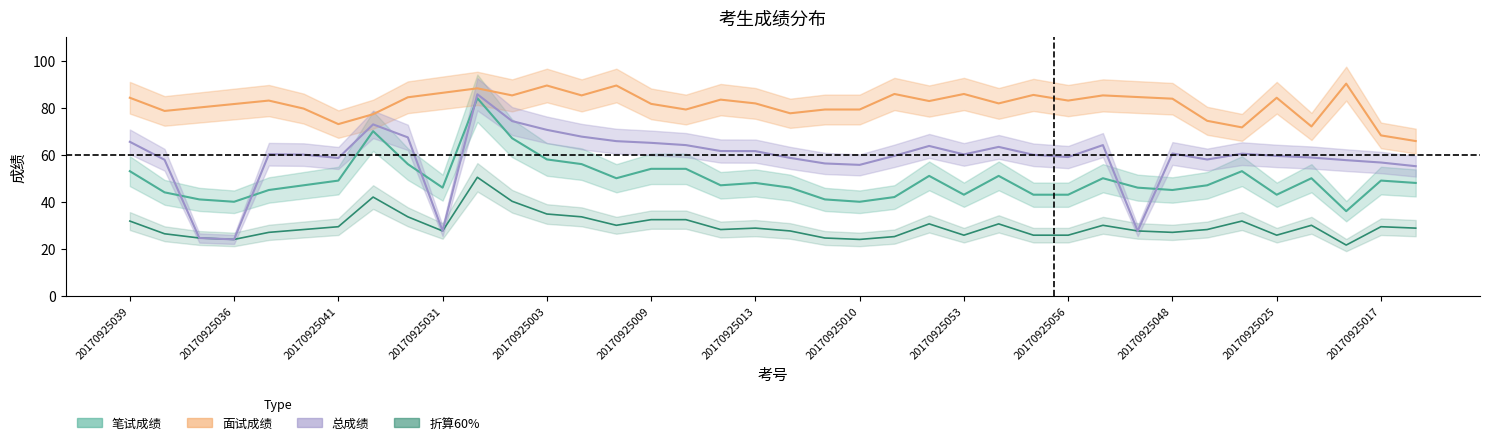

How many data points in 折算60% are above 28?

22